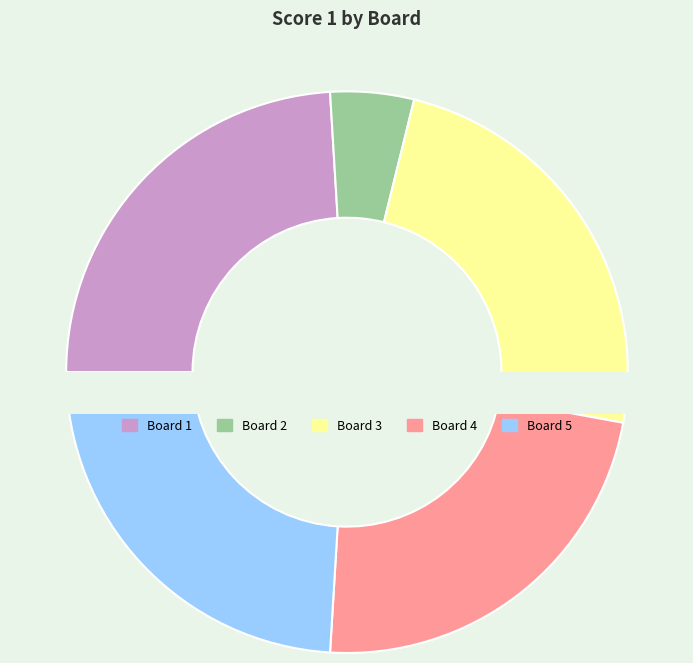

What percentage is the Board 1 slice, to the nearest percent?

24%